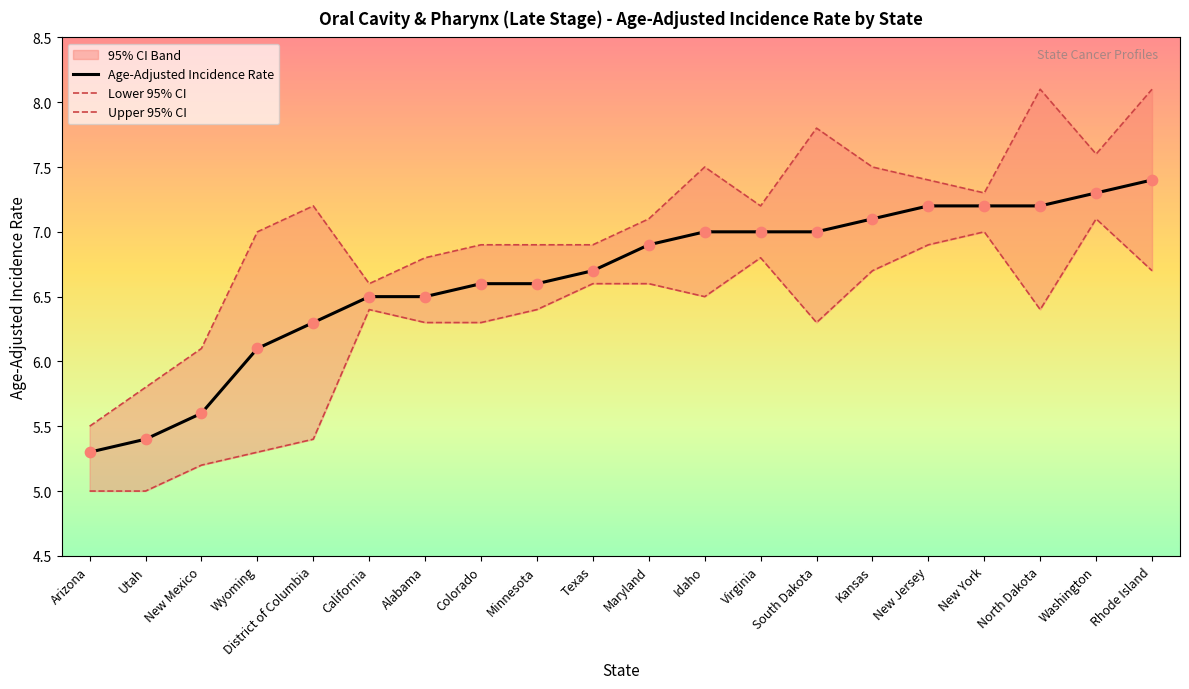

At which category is the sum across all series the highest?

Rhode Island